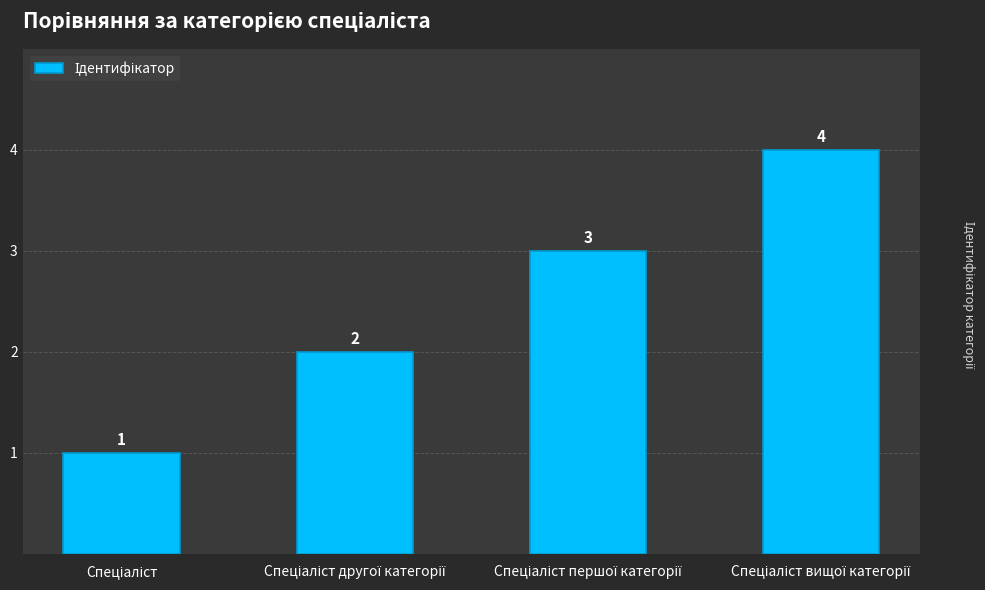

Count the values in the range 2 to 4.

3